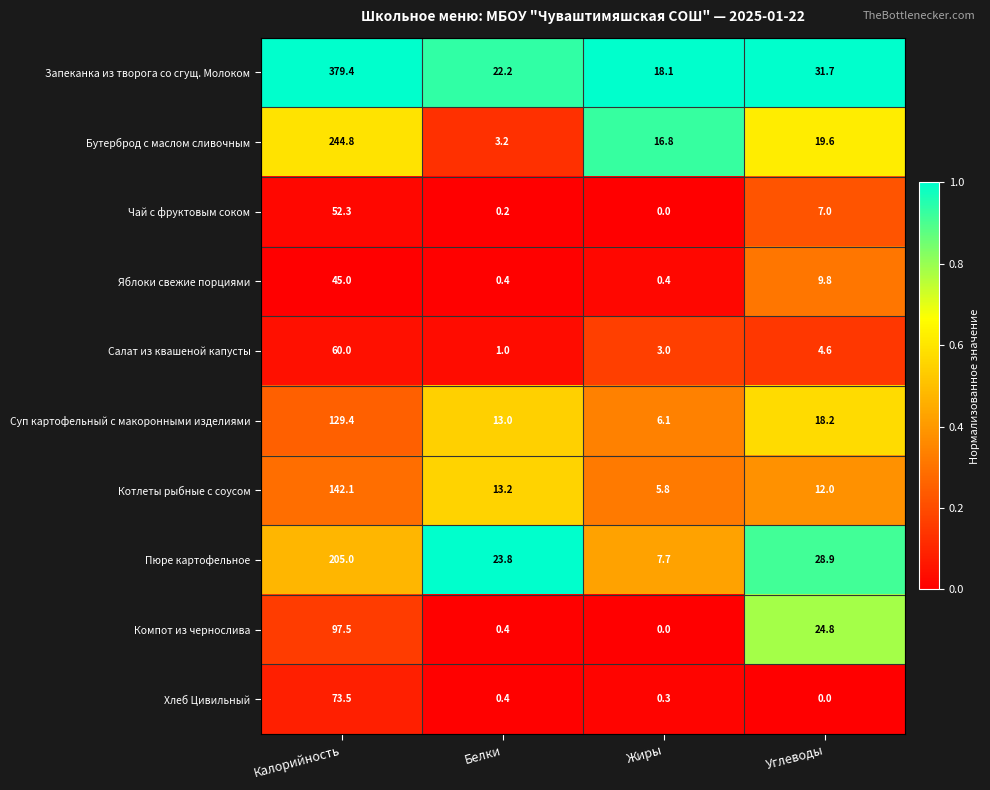

What is the approximate value of Салат из квашеной капусты at Жиры?

3.0